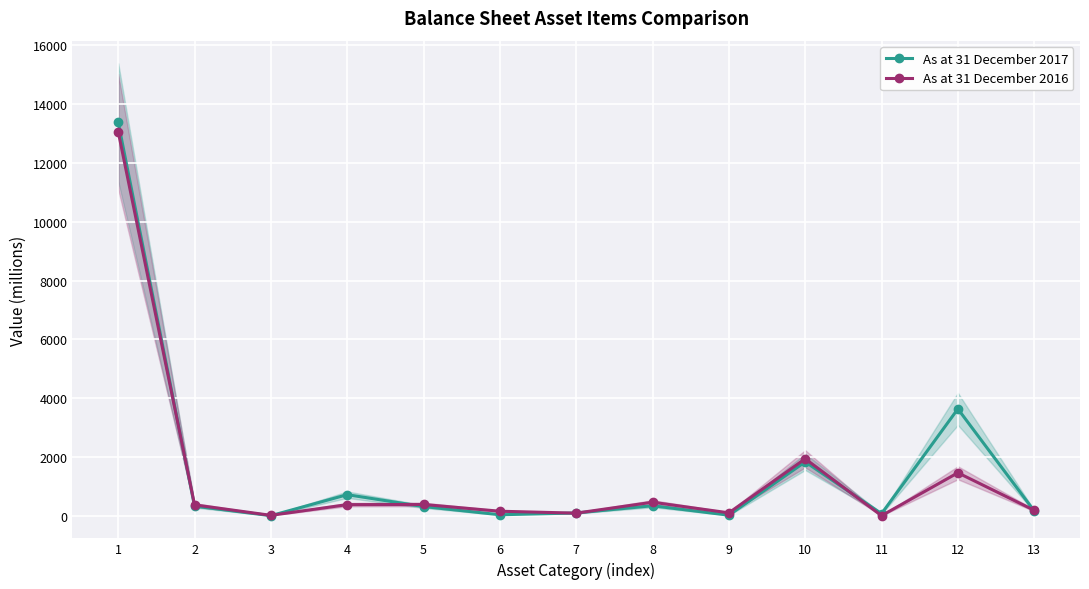

Which has a higher value, 7 or 5?

5